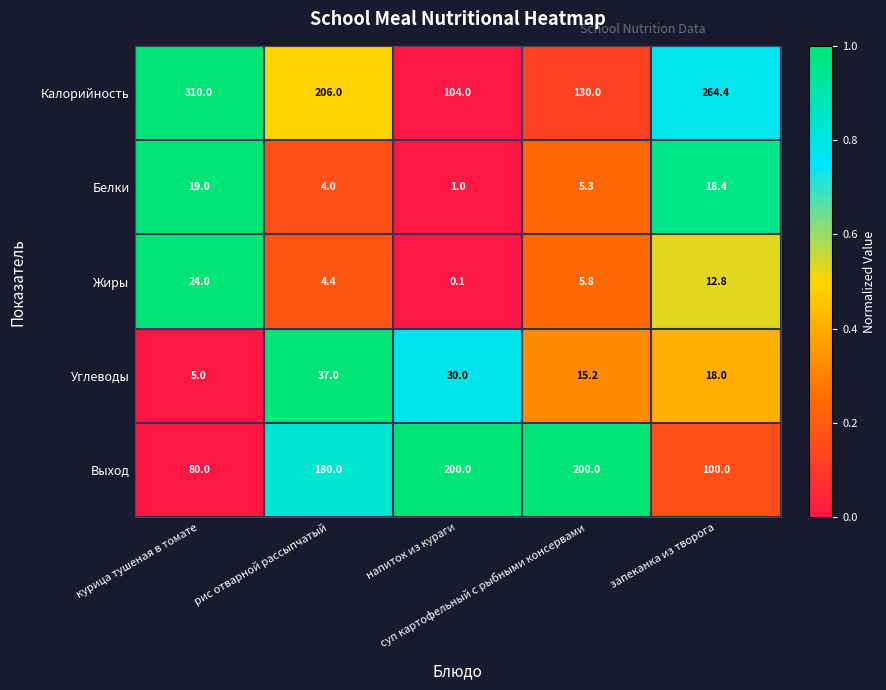

Rank the series by their maximum value, from lowest to highest.

Белки, Жиры, Углеводы, Выход, Калорийность